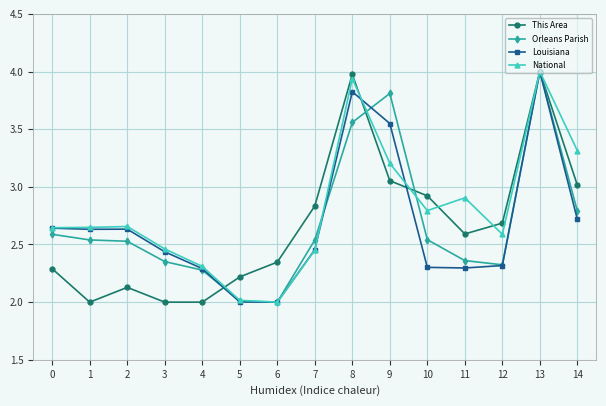

What is the value of the Louisiana point at the 6th from the left?

2.0